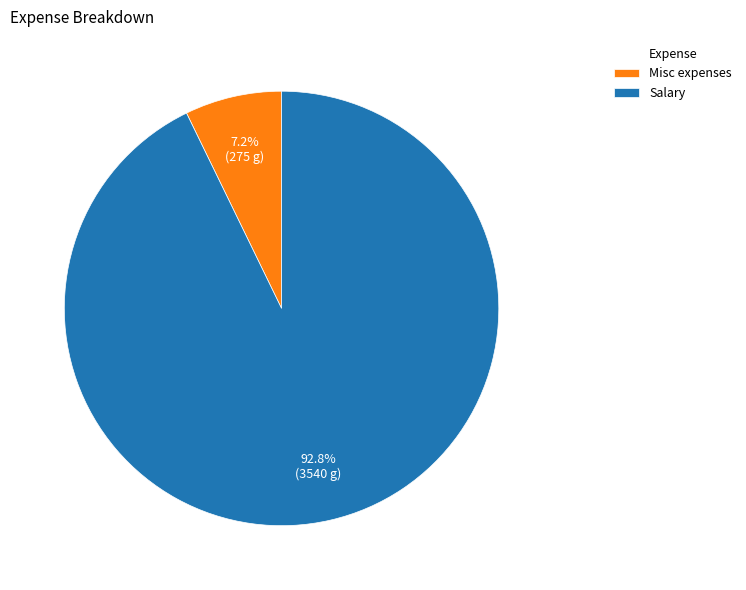

True or false: Salary accounts for 99% of the total.

False